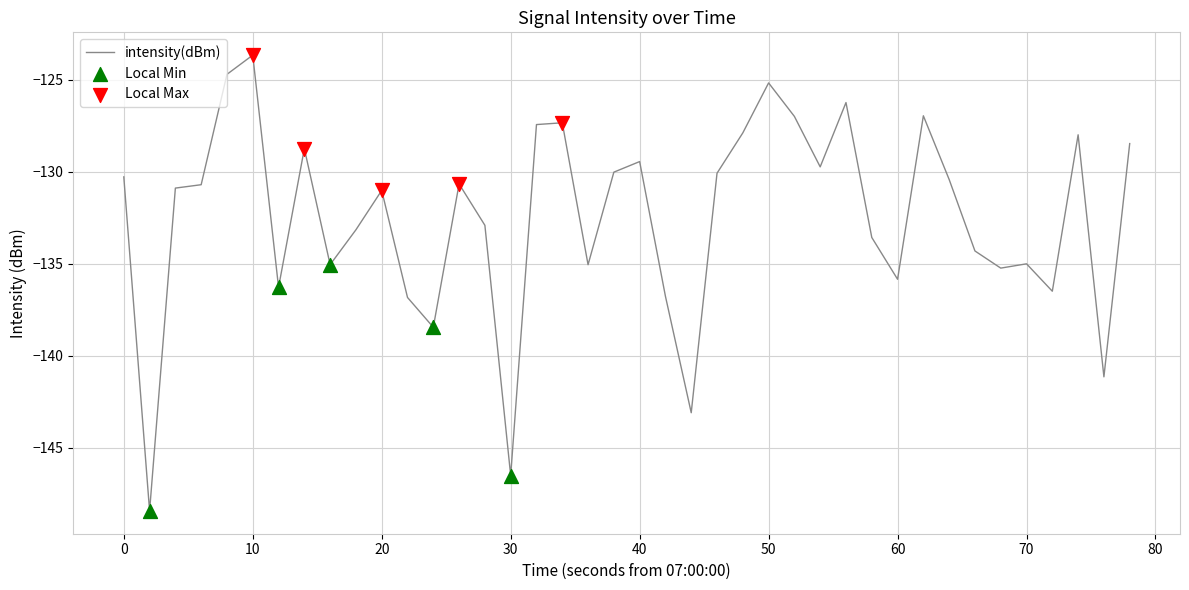

What is the smallest value displayed?

-148.5